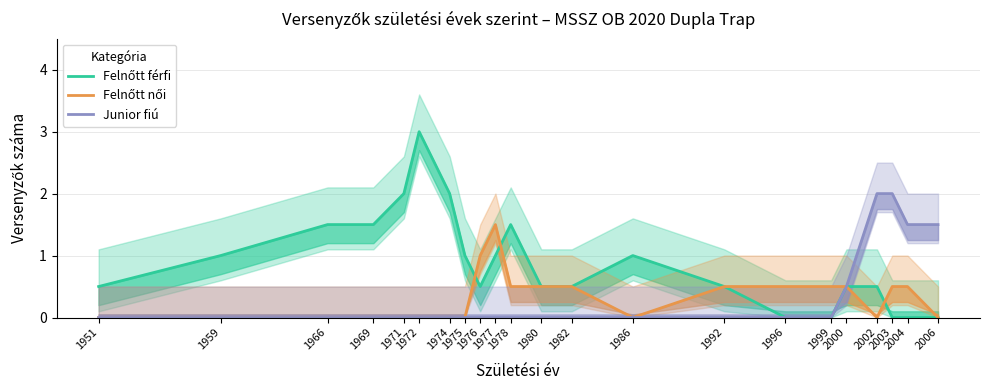

Which series changed the most between 1977 and 1996?

Felnőtt férfi